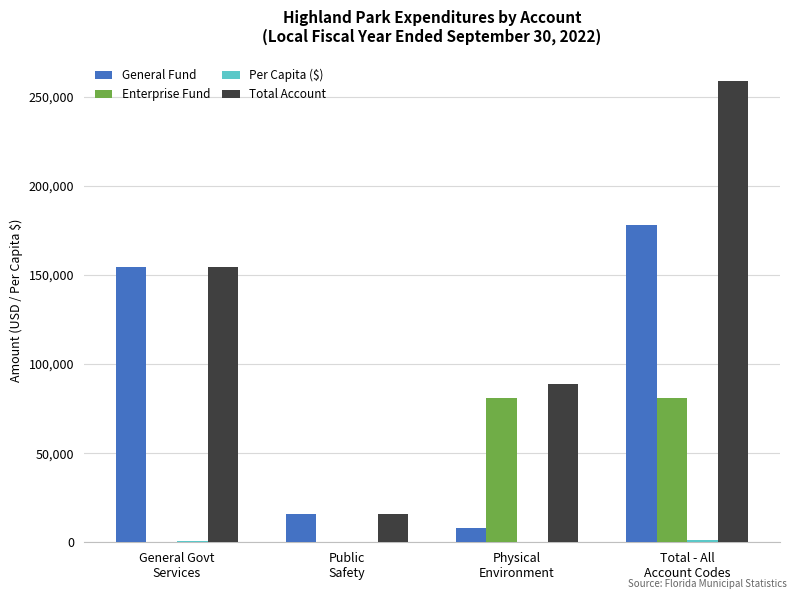

Does the chart contain stacked bars?

No